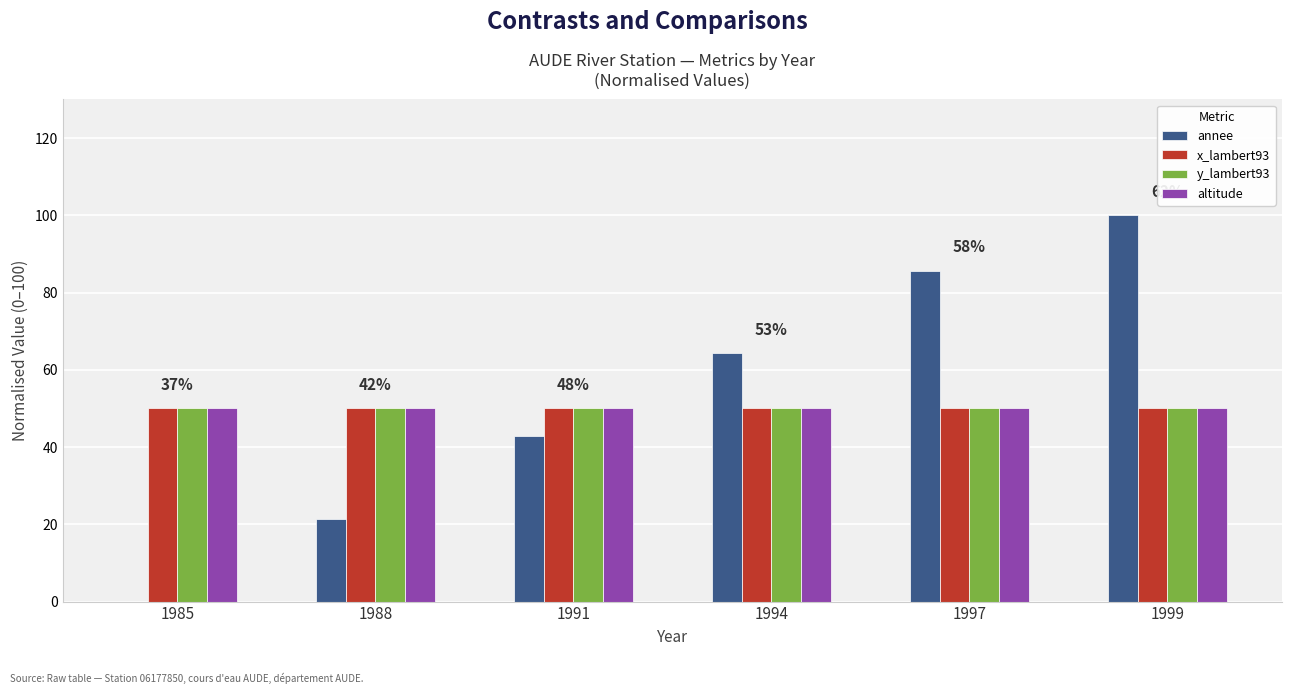

The value of x_lambert93 at 1988 is 68.7. True or false?

False